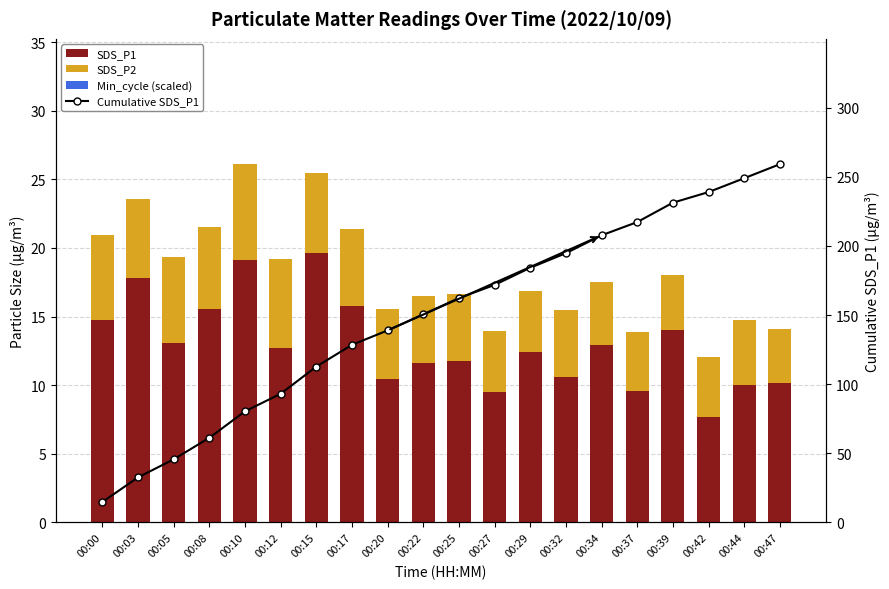

How many data points in SDS_P1 are less than 12?

9